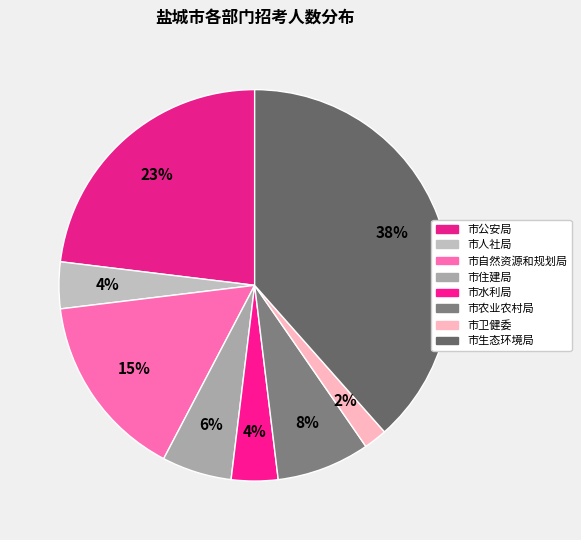

How many slices are in this pie chart?

8